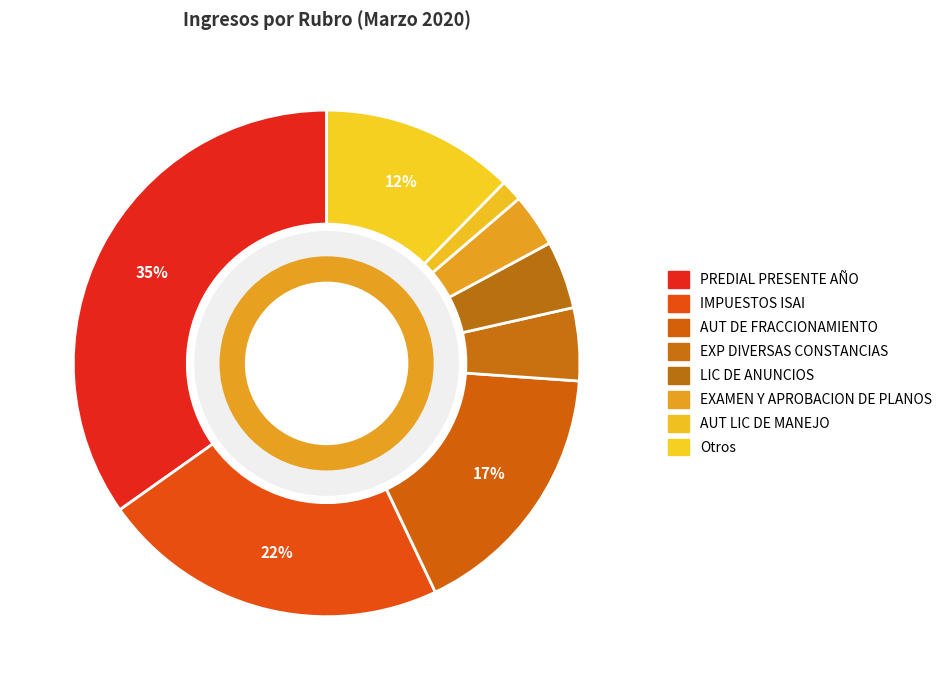

How many segments does this pie chart have?

8